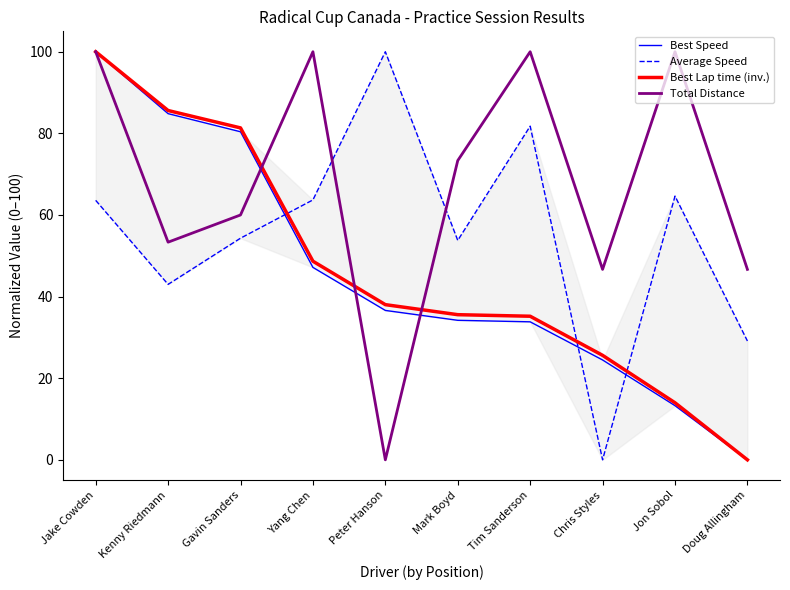

What are all the series names shown in the legend?

Best Speed, Average Speed, Best Lap time (inv.), Total Distance